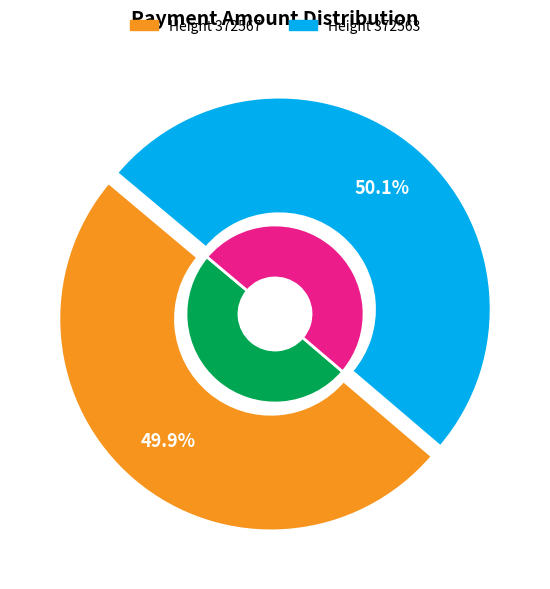

What is the largest slice in the pie chart?

372563